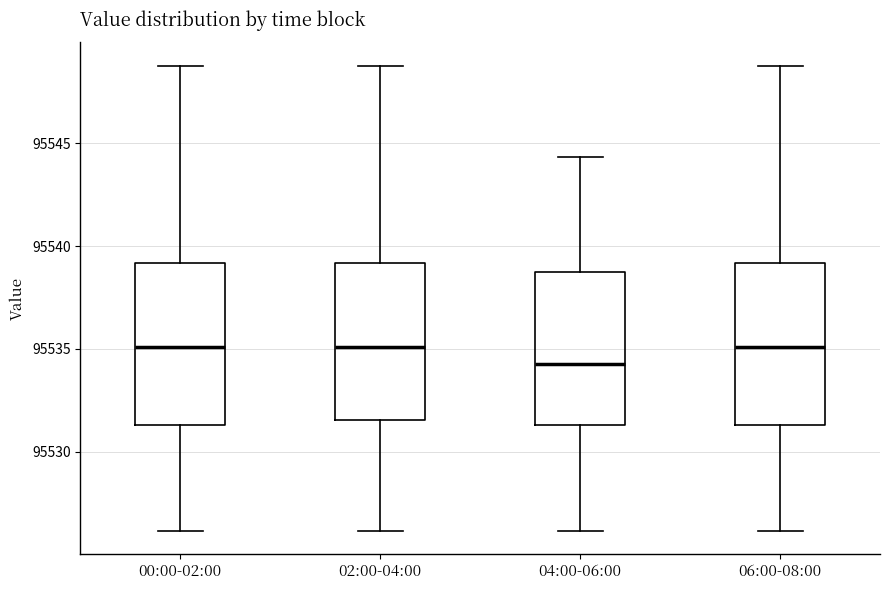

Reading left to right, read every box against the y-axis: the position of its median line, the range the box covers, and the ends of its whiskers. The values are not printed on the chart, so give them approximately, as read against the axis.

00:00-02:00: median 95535.0, box 95531.5 to 95539.0, whiskers 95526.0 to 95549.0
02:00-04:00: median 95535.0, box 95531.5 to 95539.0, whiskers 95526.0 to 95549.0
04:00-06:00: median 95534.5, box 95531.5 to 95539.0, whiskers 95526.0 to 95544.5
06:00-08:00: median 95535.0, box 95531.5 to 95539.0, whiskers 95526.0 to 95549.0